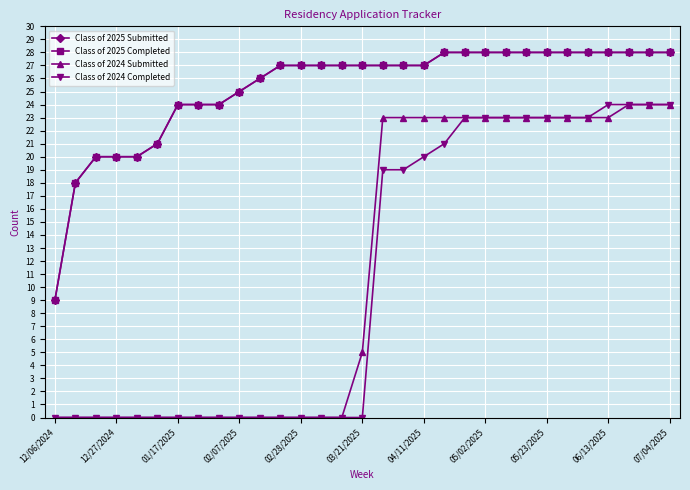

Does the chart have visible grid lines?

Yes